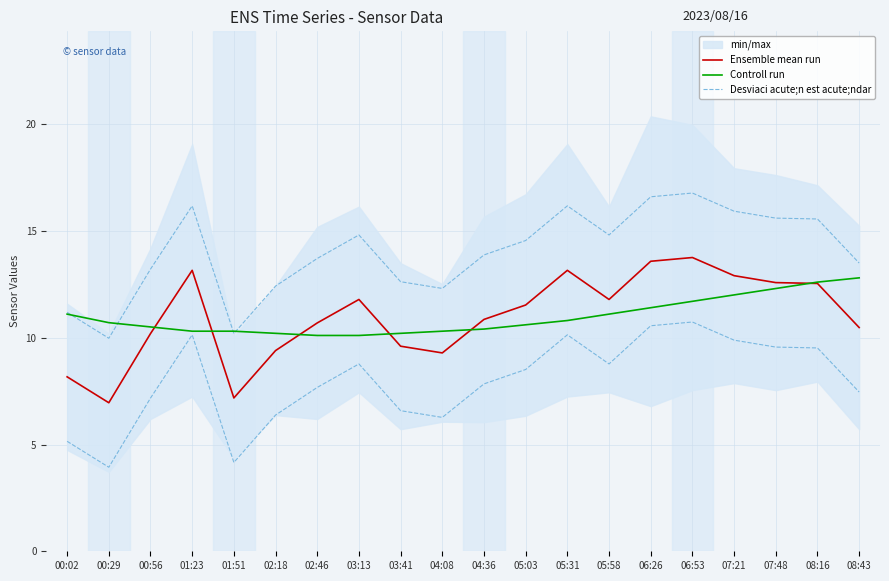

Does the chart have visible grid lines?

Yes